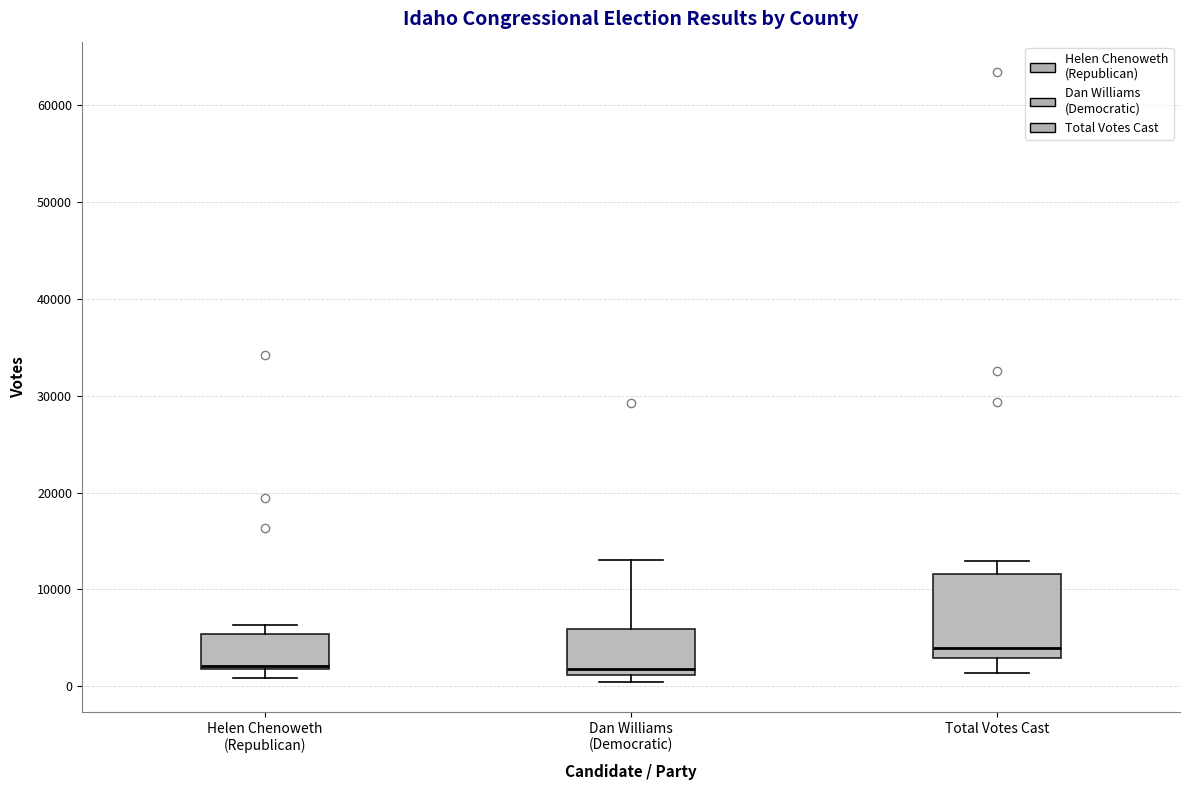

Which box is the tallest, from its lower edge to its upper edge?

Total Votes Cast